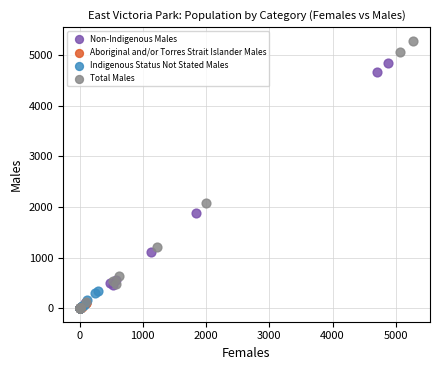

What are all the series names shown in the legend?

Non-Indigenous Males, Aboriginal and/or Torres Strait Islander Males, Indigenous Status Not Stated Males, Total Males